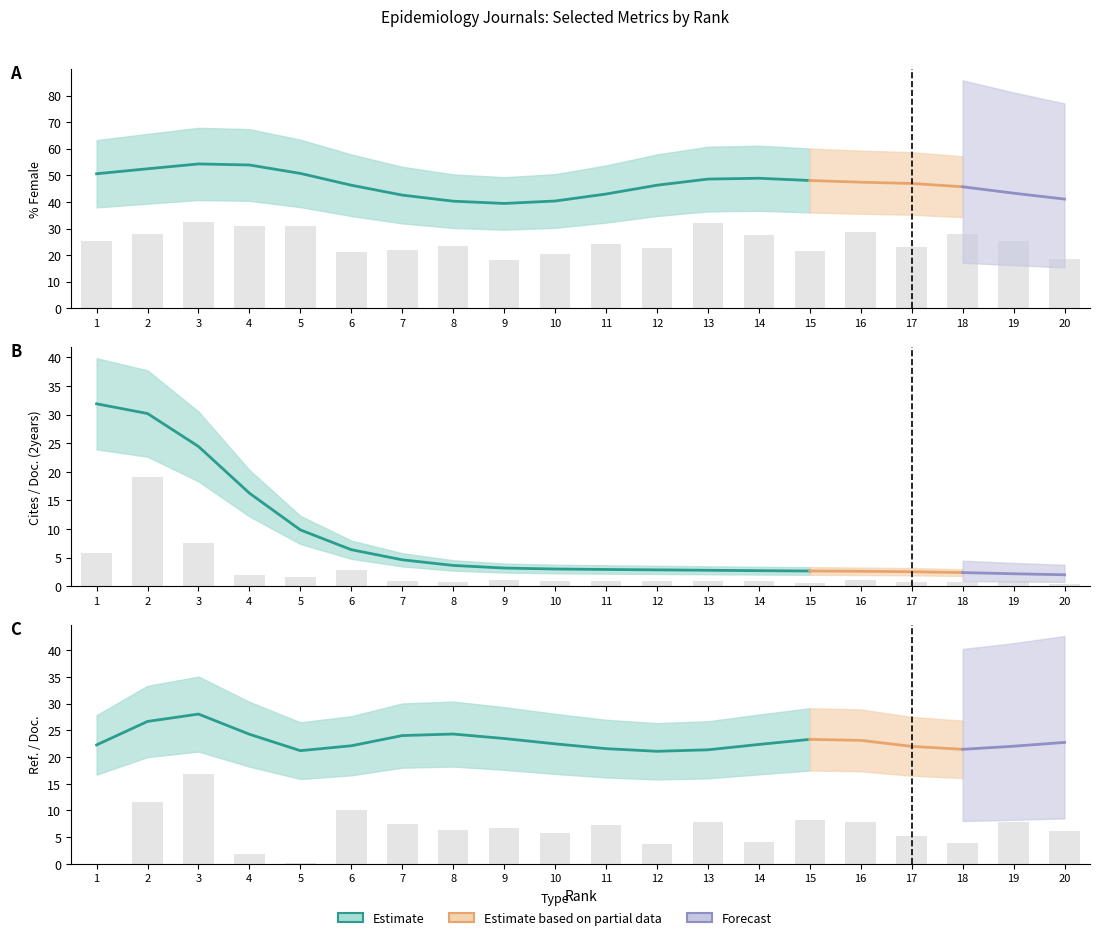

Between 7 and 18, which series saw the biggest shift?

%Female